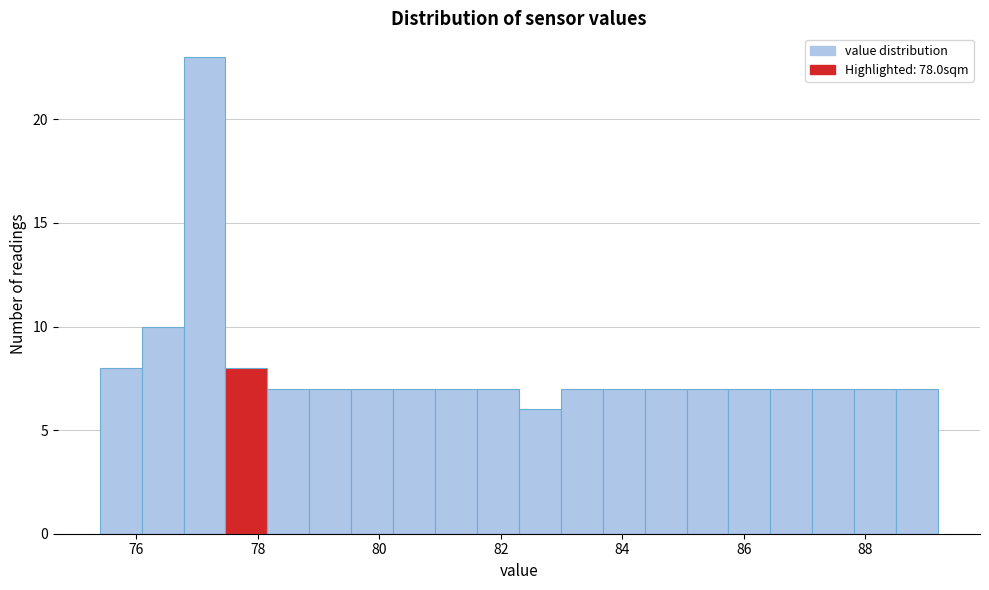

Read against the x-axis, roughly where is the centre of the tallest bar?

77.2